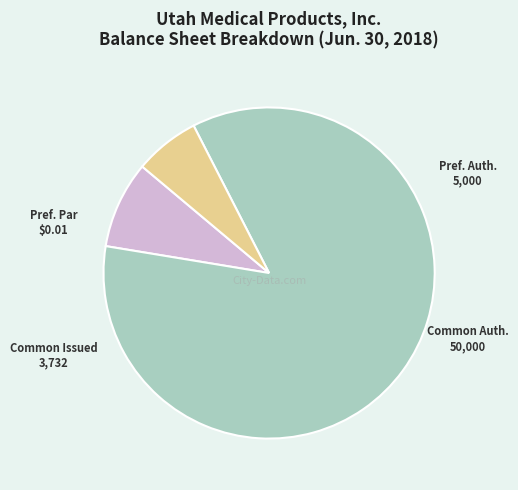

To the nearest percent, what is the average slice percentage?

25%